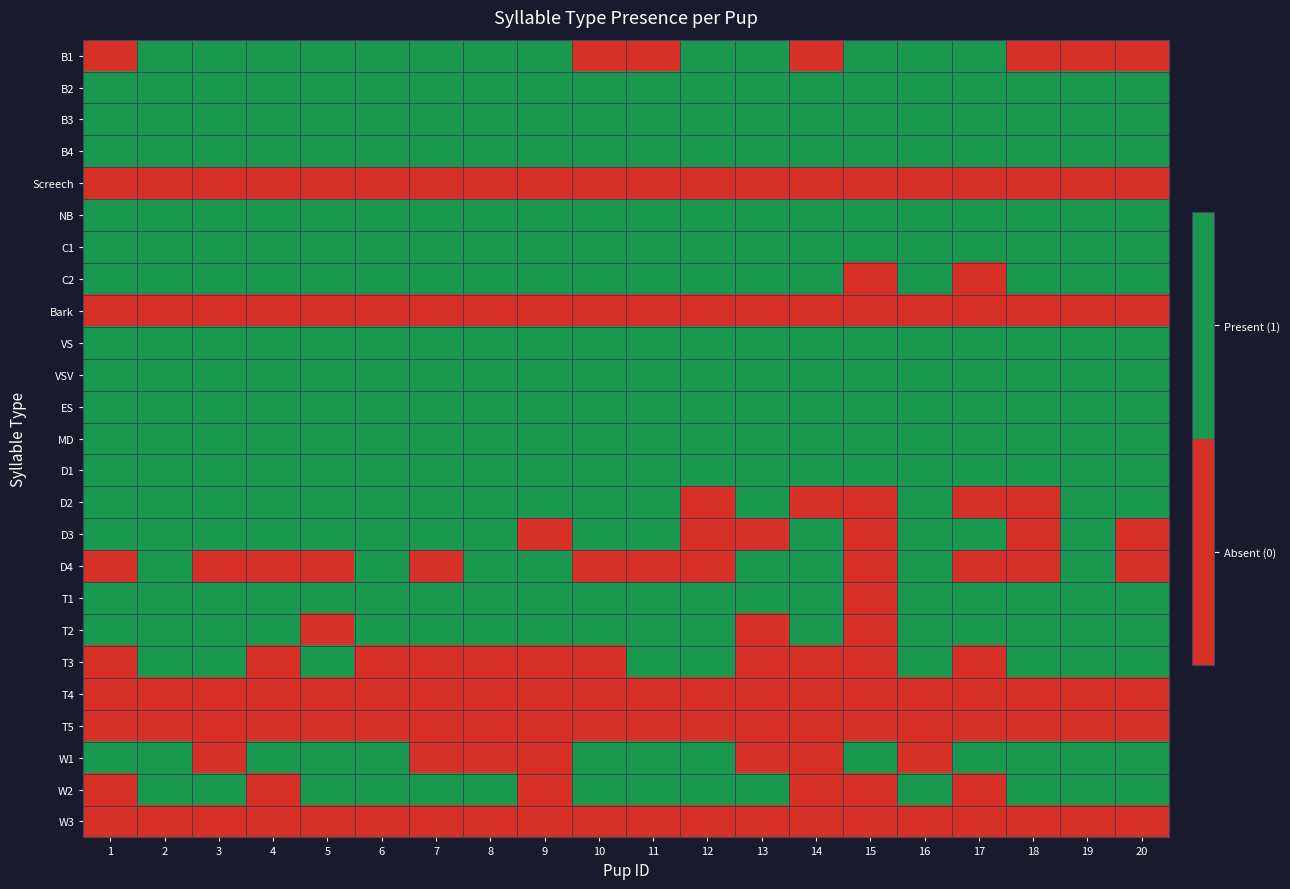

Which label corresponds to the largest value in the chart?

2